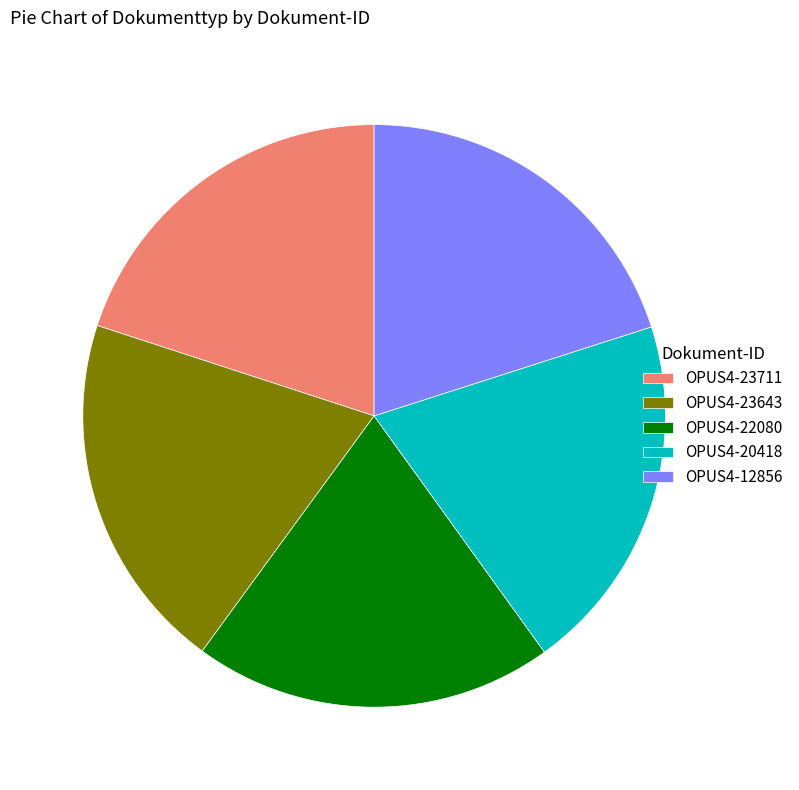

True or false: OPUS4-20418 accounts for 20% of the total.

True